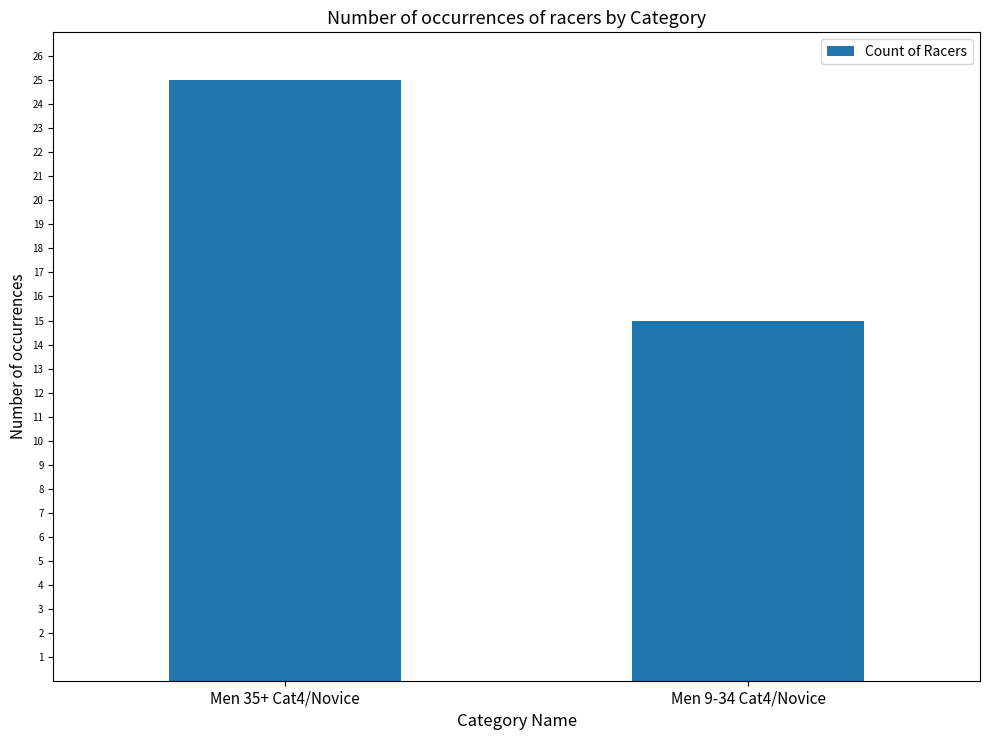

What is the approximate value at Men 35+ Cat4/Novice?

25